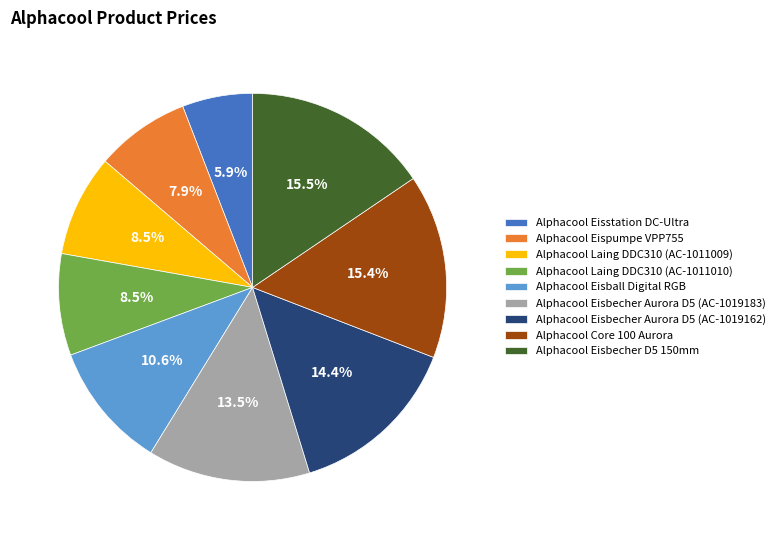

Approximately how many times larger is the value at Alphacool Eisbecher Aurora D5 (AC-1019183) compared to Alphacool Eisbecher Aurora D5 (AC-1019162)?

0.9